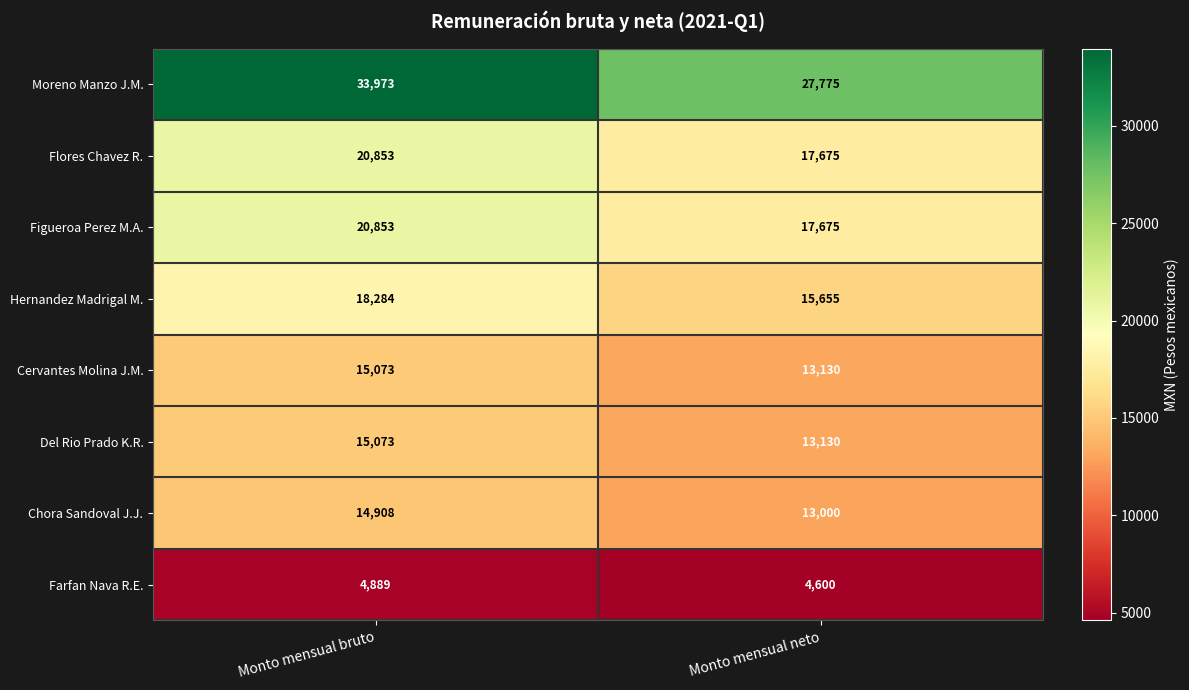

Which label corresponds to the largest value in the chart?

Monto mensual bruto